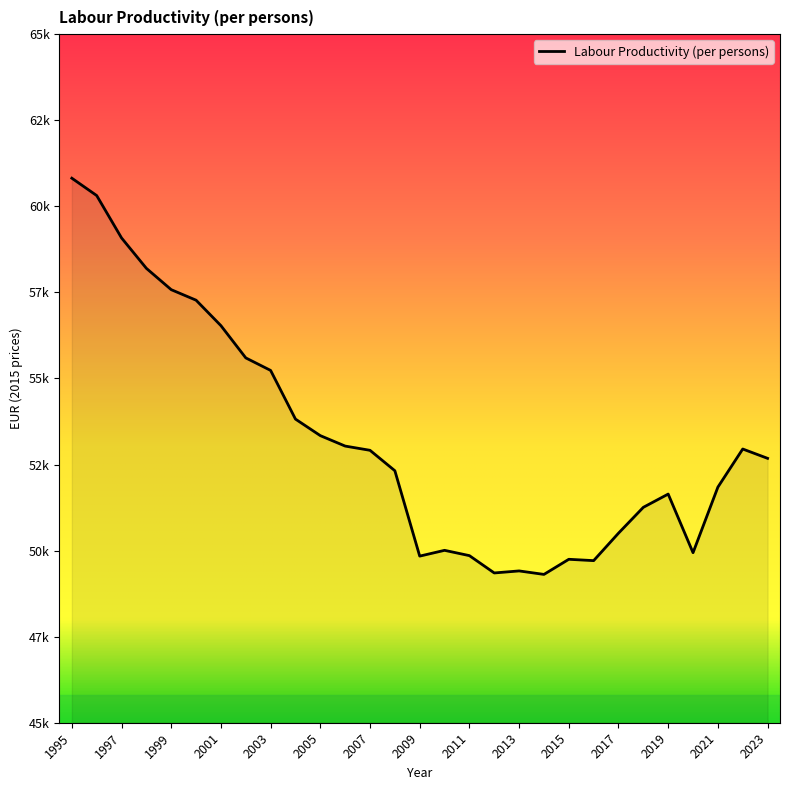

Is this an area chart (filled region under the line)?

Yes